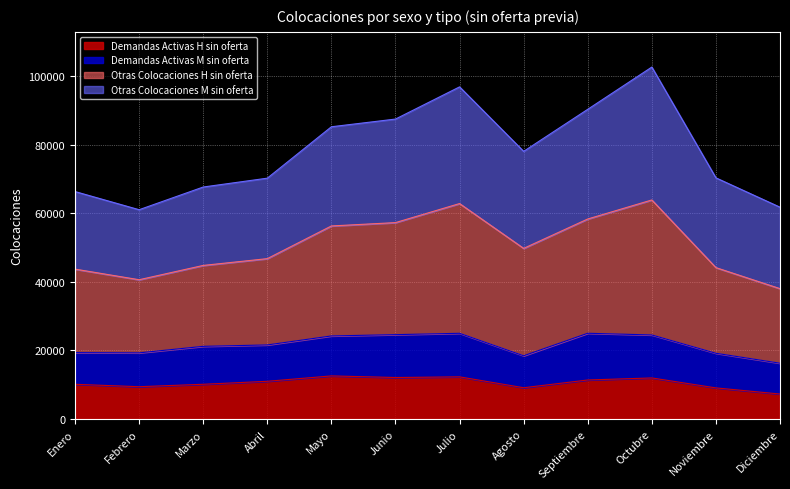

Which label corresponds to the smallest value in the chart?

Diciembre